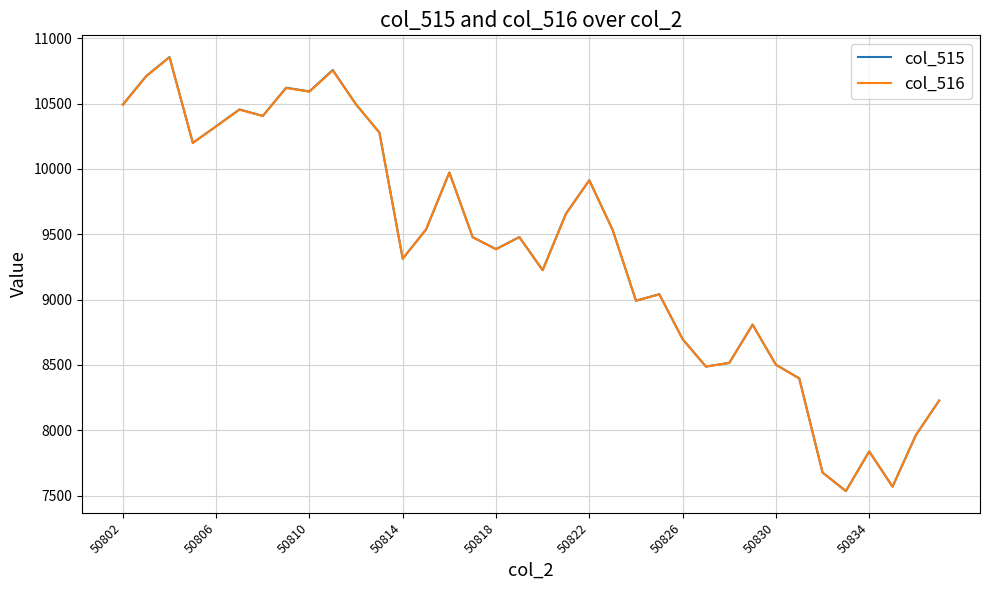

How many lines are shown in the chart?

2